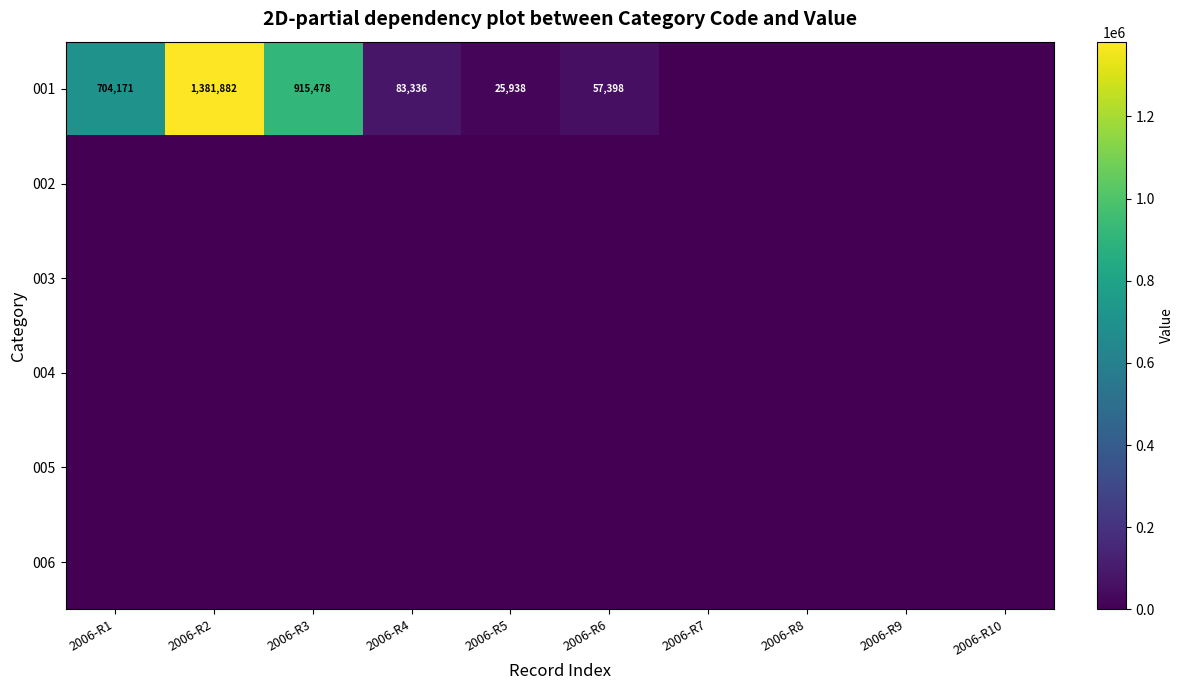

Is it true that 001 equals 340946 at 2006-R2?

False